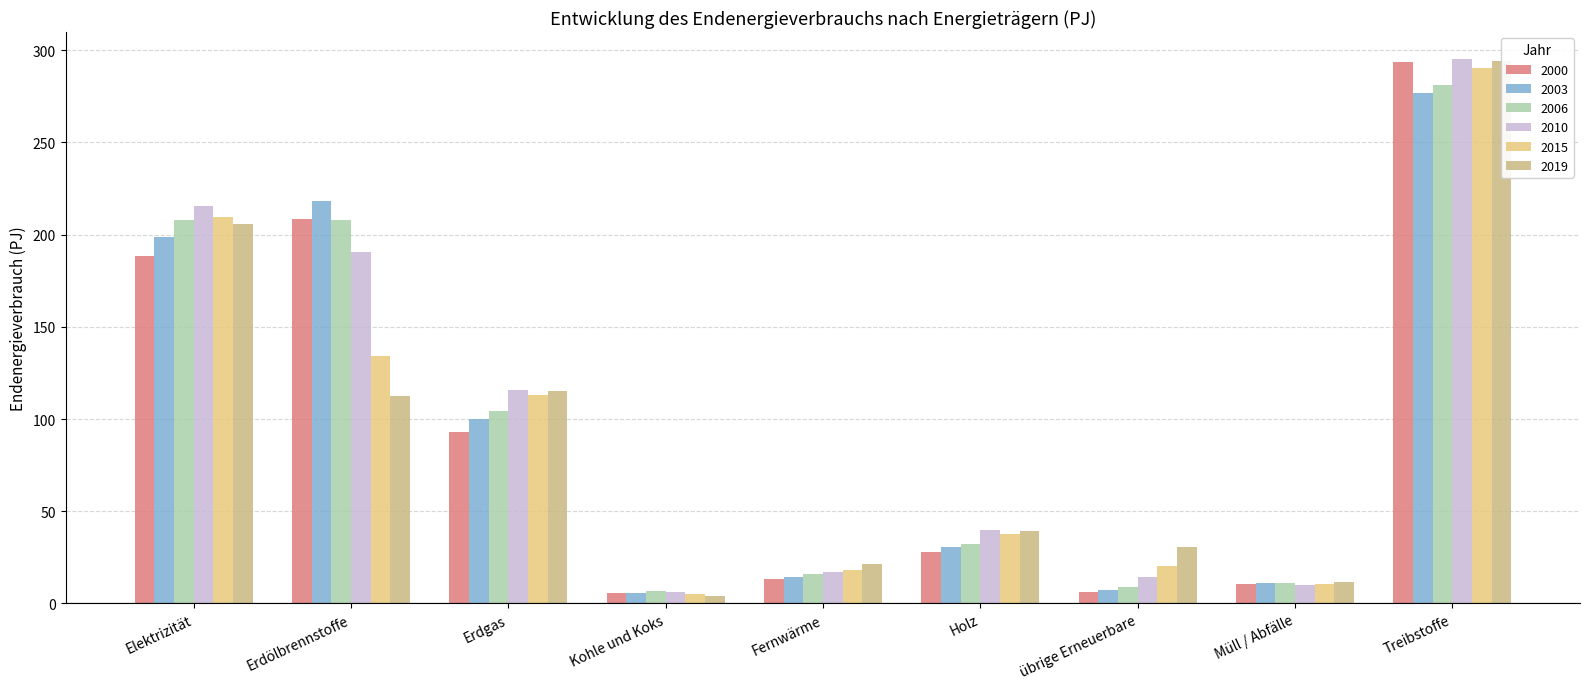

What is the label of the 9th bar from the right?

Elektrizität